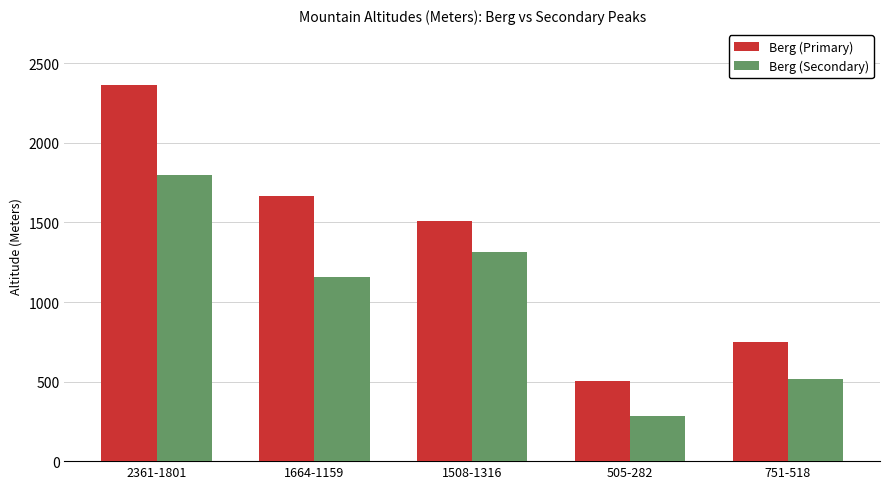

Does the chart contain stacked bars?

No